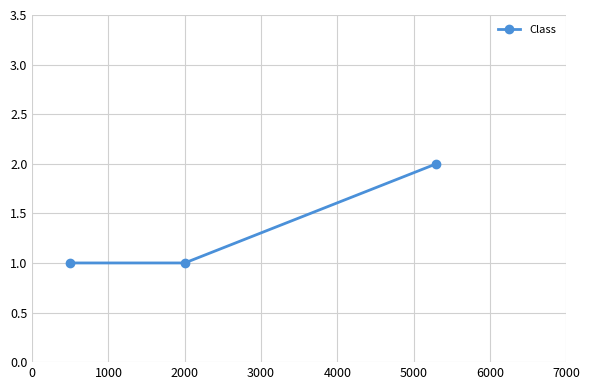

What is the sum of all values?

4